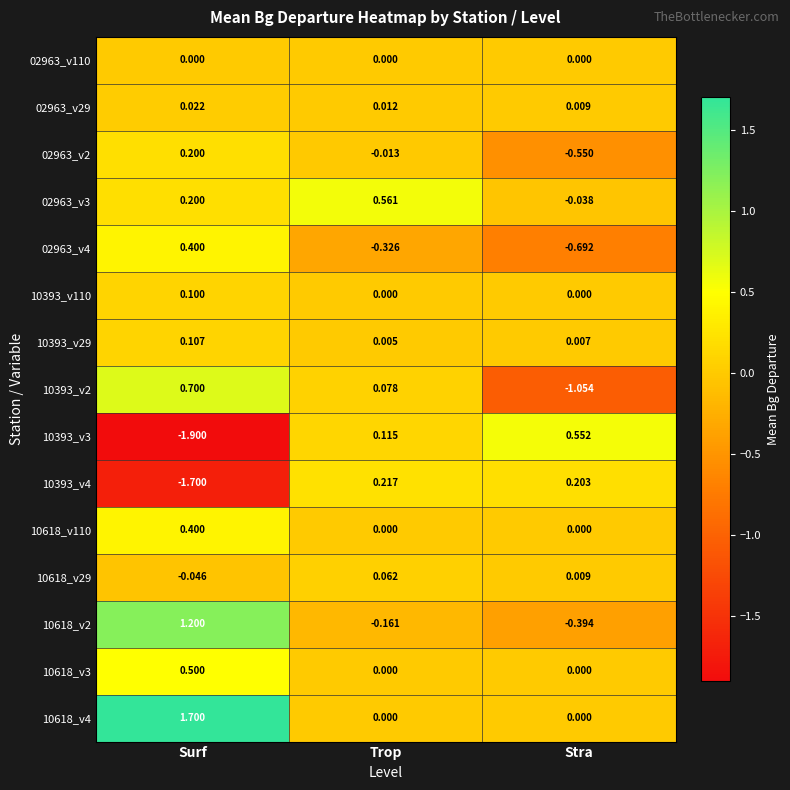

At which category is the sum across all series the highest?

Surf